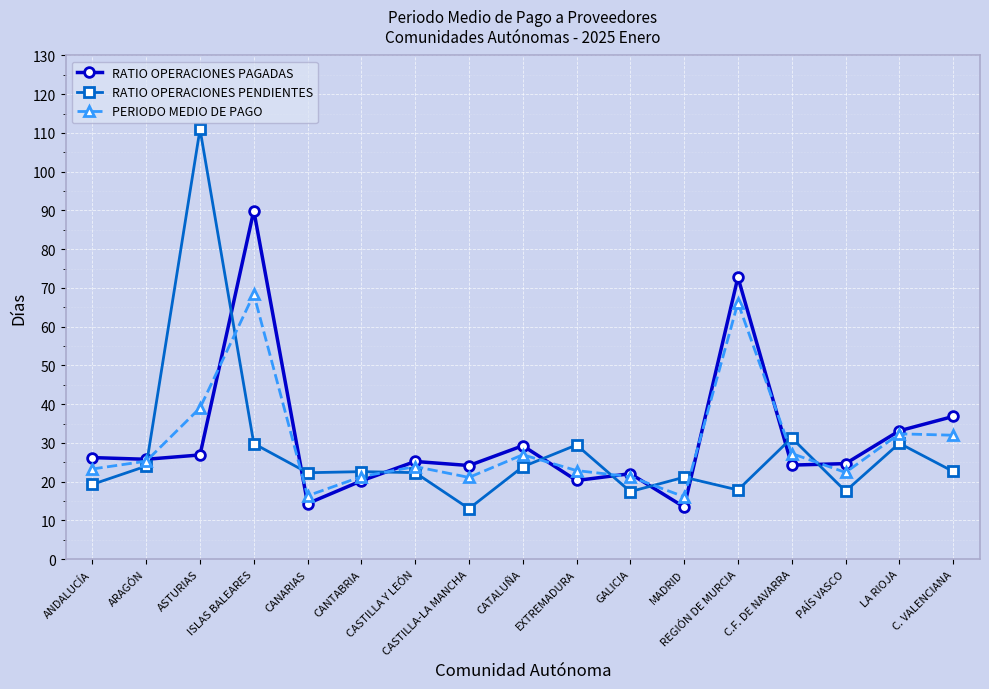

How many lines are shown in the chart?

3